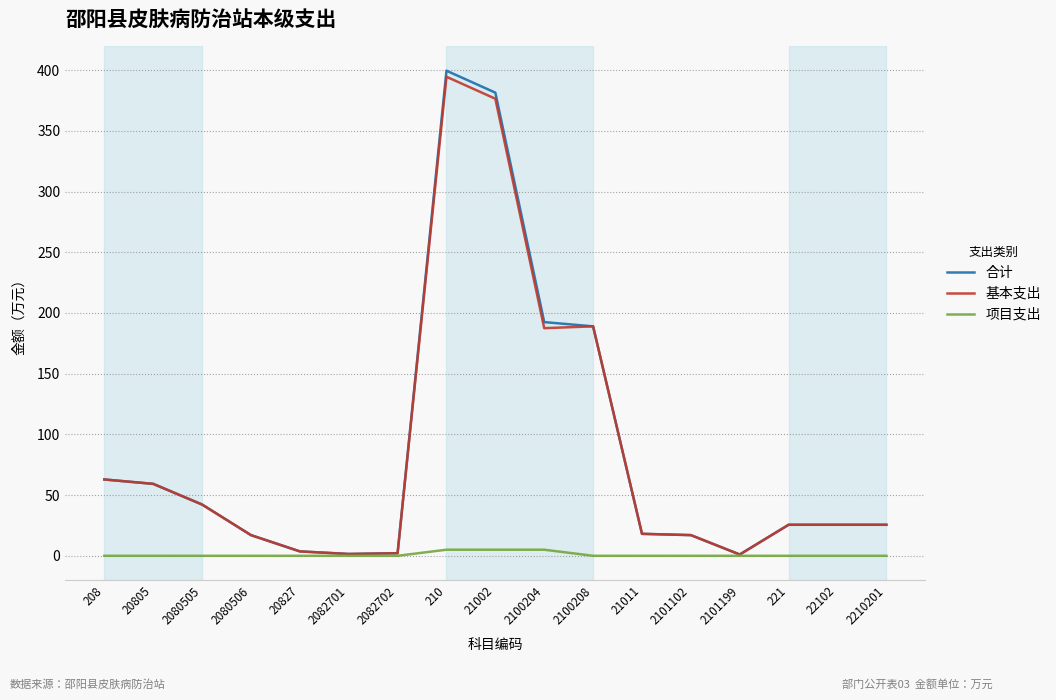

Where is 基本支出 nearest to the value 197?

2100208